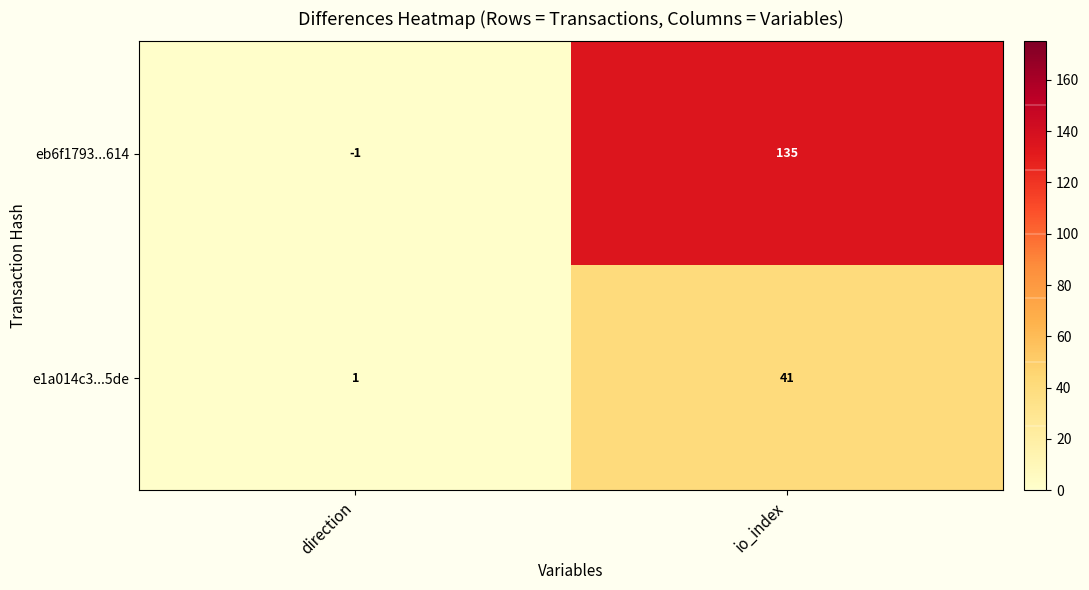

Is it true that eb6f1793...614 equals 135 at io_index?

True